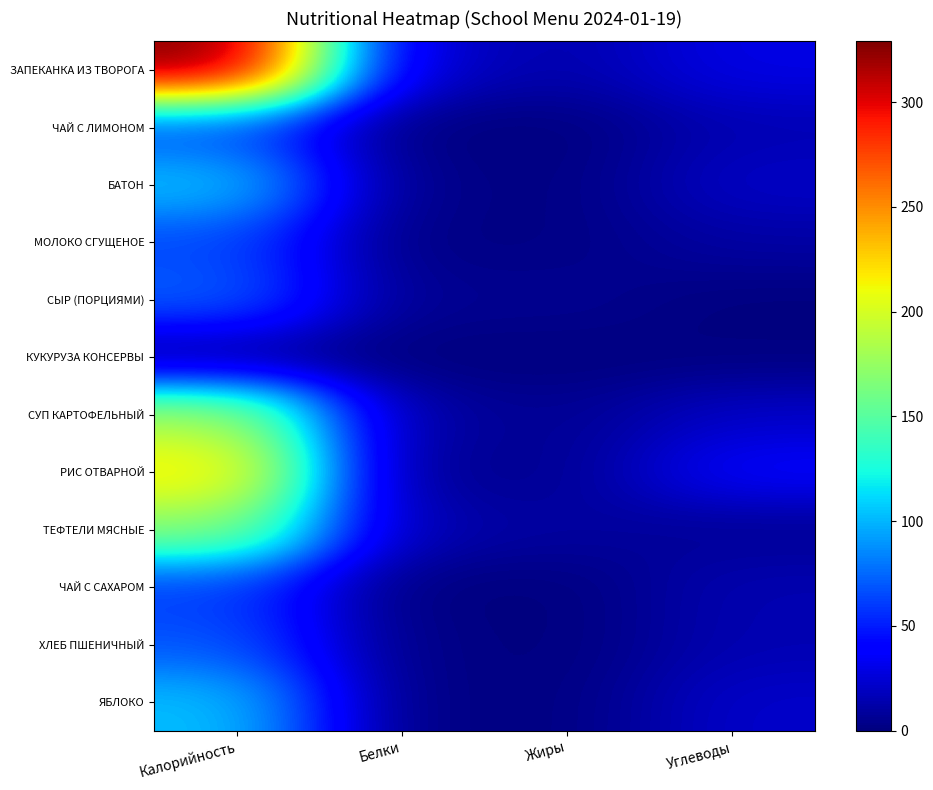

Reading left to right, transcribe all the data shown in this chart.

ЗАПЕКАНКА ИЗ ТВОРОГА: Калорийность=329	Белки=22	Жиры=13	Углеводы=30
ЧАЙ С ЛИМОНОМ: Калорийность=63	Белки=0	Жиры=0	Углеводы=15
БАТОН: Калорийность=106	Белки=3	Жиры=1	Углеводы=21
МОЛОКО СГУЩЕНОЕ: Калорийность=64	Белки=1	Жиры=2	Углеводы=11
СЫР (ПОРЦИЯМИ): Калорийность=73	Белки=5	Жиры=6	Углеводы=0
КУКУРУЗА КОНСЕРВЫ: Калорийность=5	Белки=0	Жиры=0	Углеводы=1
СУП КАРТОФЕЛЬНЫЙ: Калорийность=181	Белки=10	Жиры=6	Углеводы=21
РИС ОТВАРНОЙ: Калорийность=220	Белки=4	Жиры=6	Углеводы=38
ТЕФТЕЛИ МЯСНЫЕ: Калорийность=170	Белки=14	Жиры=10	Углеводы=6
ЧАЙ С САХАРОМ: Калорийность=60	Белки=0	Жиры=0	Углеводы=15
ХЛЕБ ПШЕНИЧНЫЙ: Калорийность=69	Белки=2	Жиры=0	Углеводы=15
ЯБЛОКО: Калорийность=104	Белки=1	Жиры=1	Углеводы=22